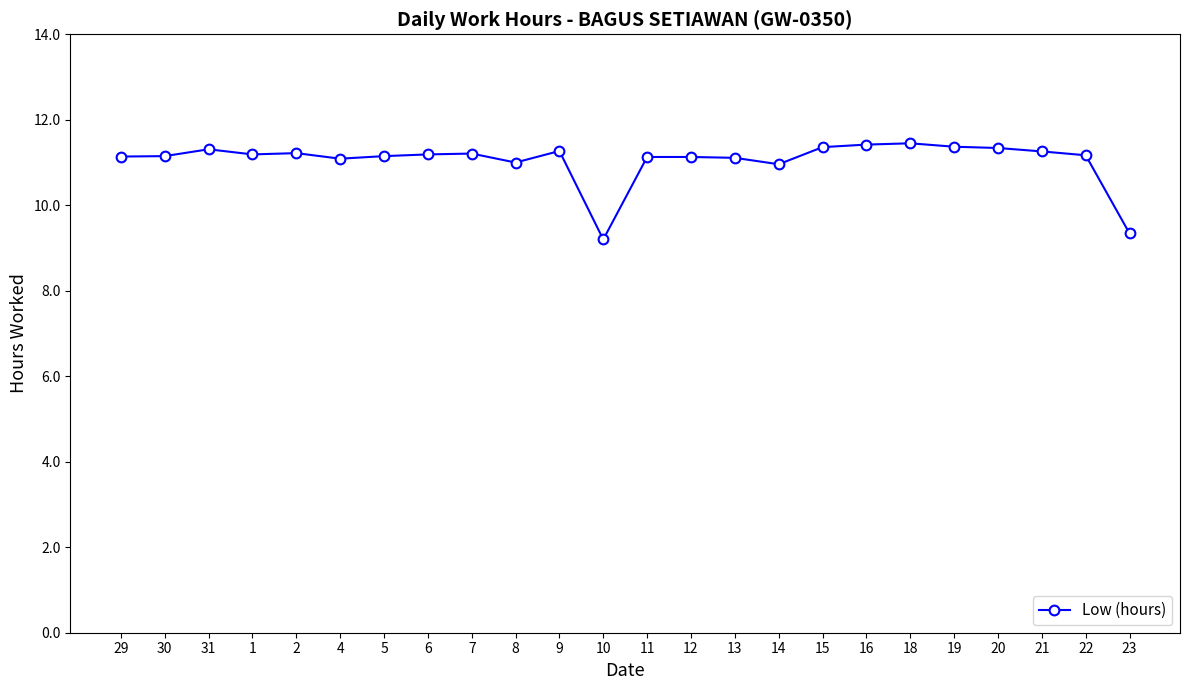

Where does the data first go above 11?

29